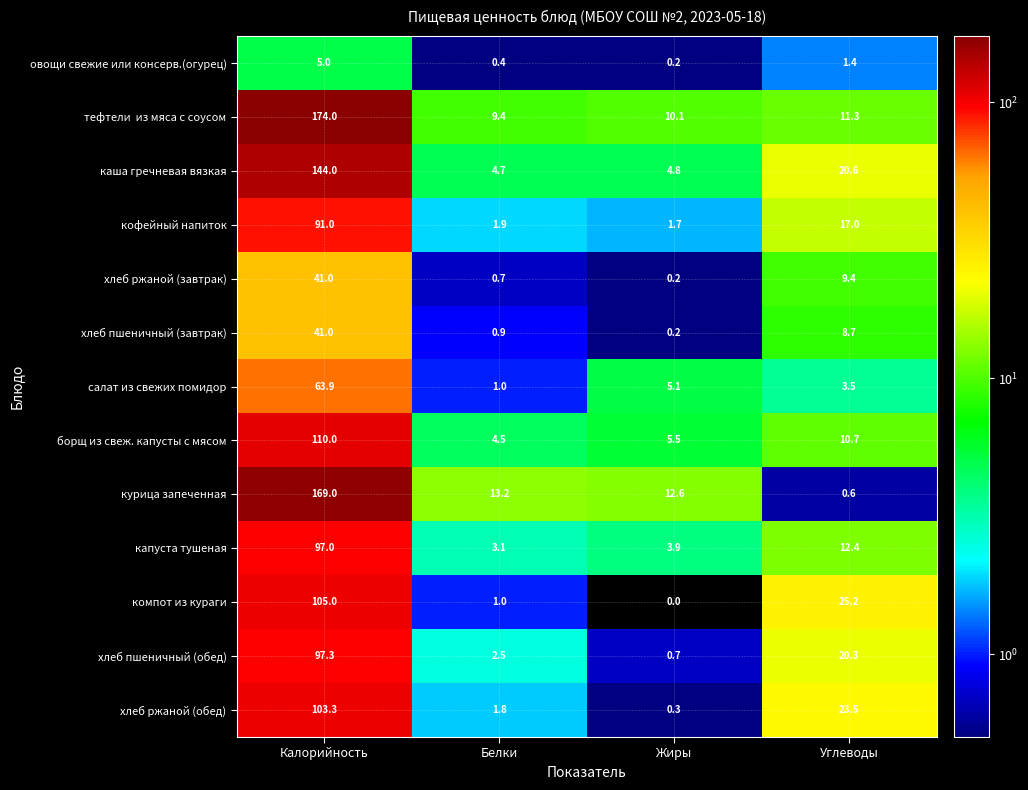

What is the minimum value for капуста тушеная?

3.1